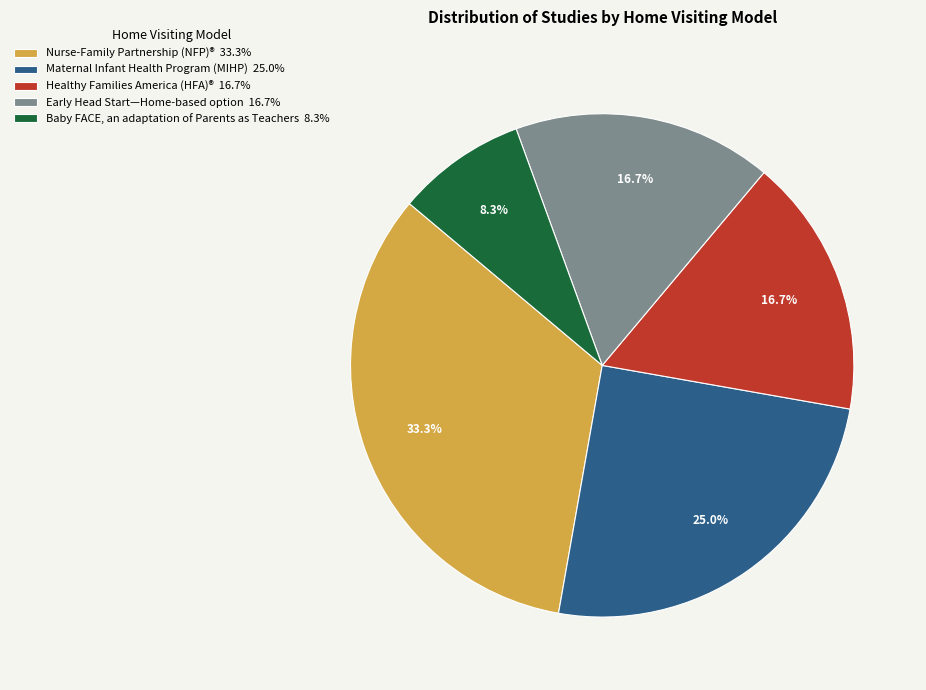

Does Healthy Families America (HFA)® 16.7% account for over 50% of the chart?

No